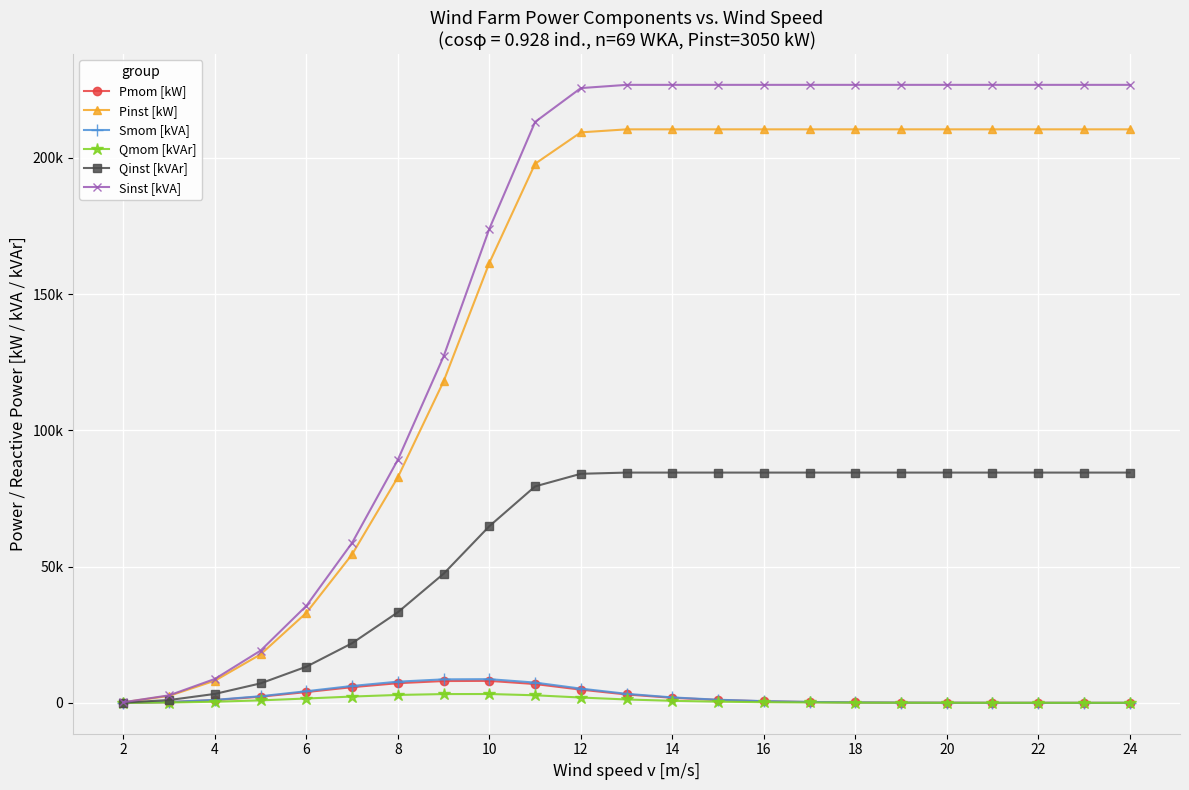

What are all the series names shown in the legend?

Pmom [kW], Pinst [kW], Smom [kVA], Qmom [kVAr], Qinst [kVAr], Sinst [kVA]